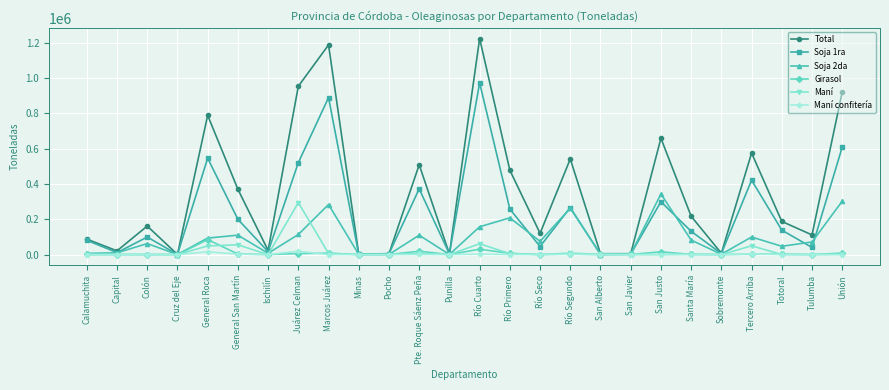

The Girasol series shows 0.0 at Sobremonte. True or false?

True